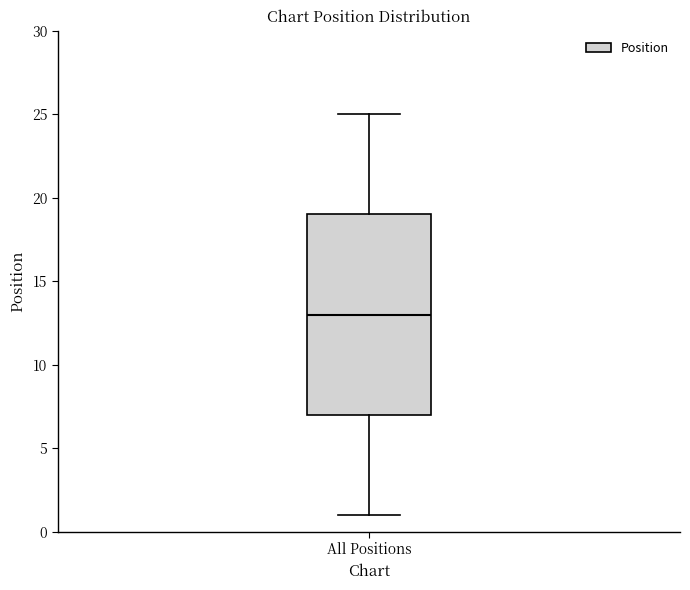

Transcribe this box plot: give where the median line is, the range the box spans, and where the two whiskers end, as read against the y-axis. The values are not printed on the chart, so give them approximately, as read against the axis.

median 13, box 7 to 19, whiskers 1 to 25